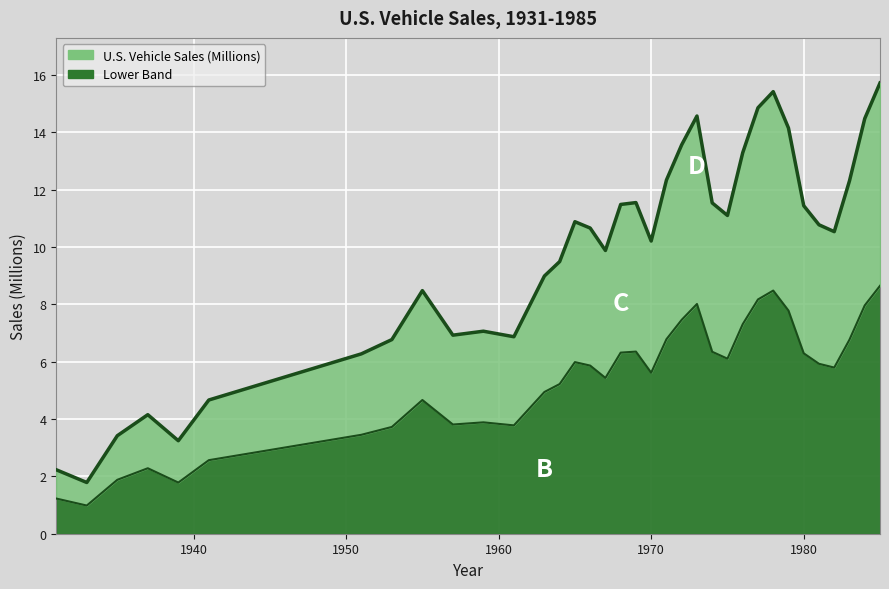

At which category does the data reach its first local valley?

1933